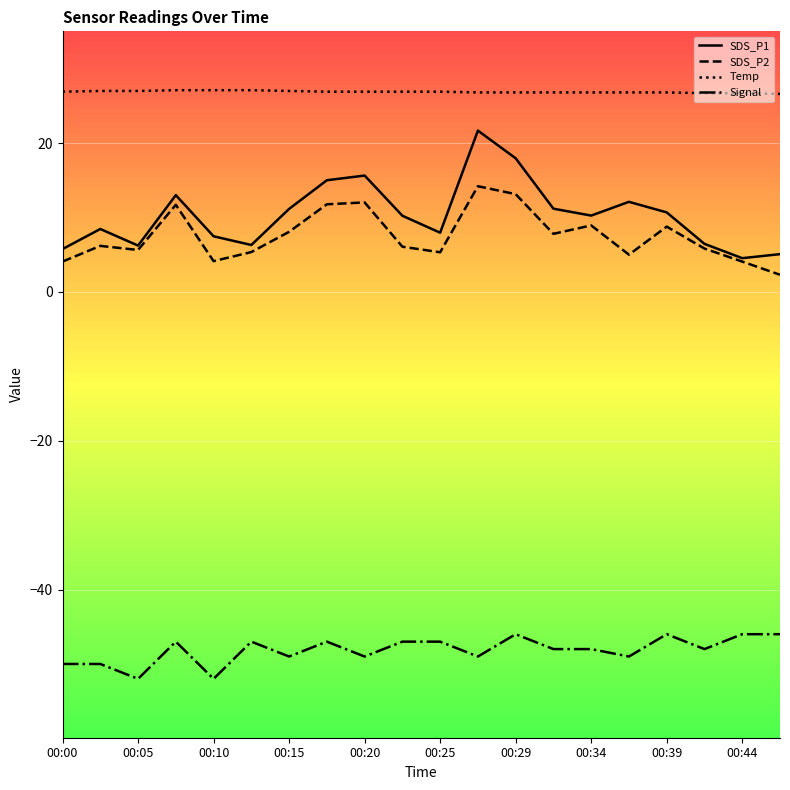

True or false: Temp and SDS_P1 intersect in this chart.

False